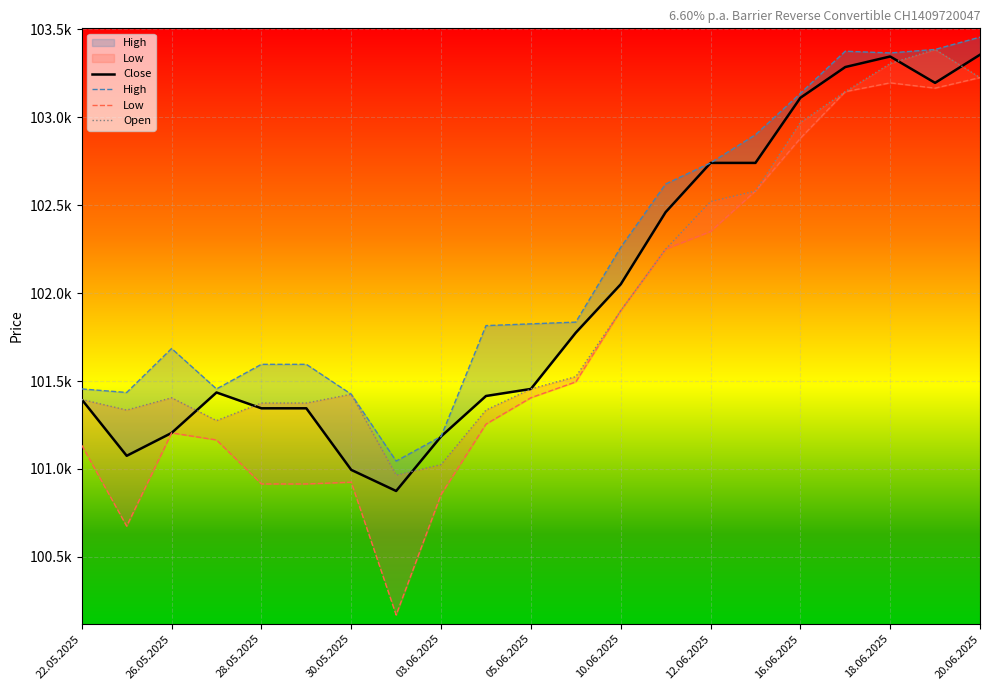

What position from the left is 19?

20